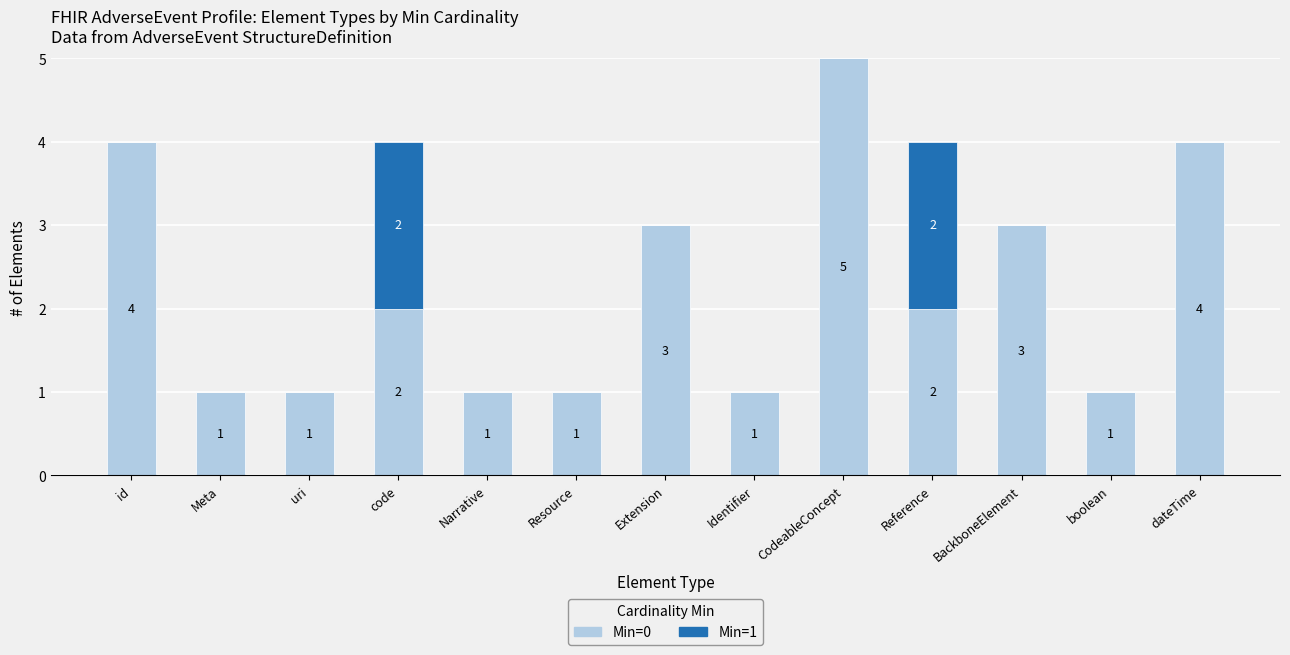

What is the maximum value for Min=0?

5